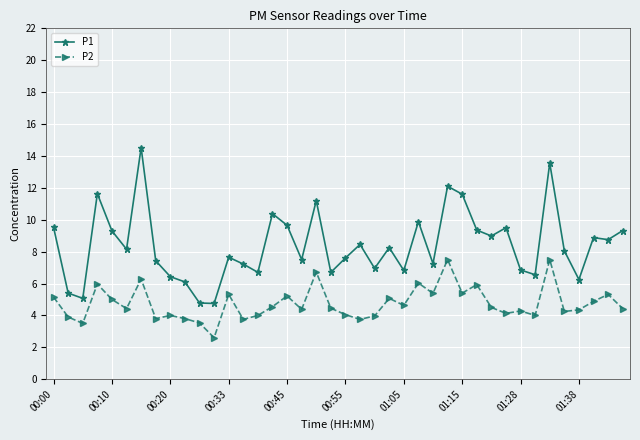

Is this an area chart (filled region under the line)?

No